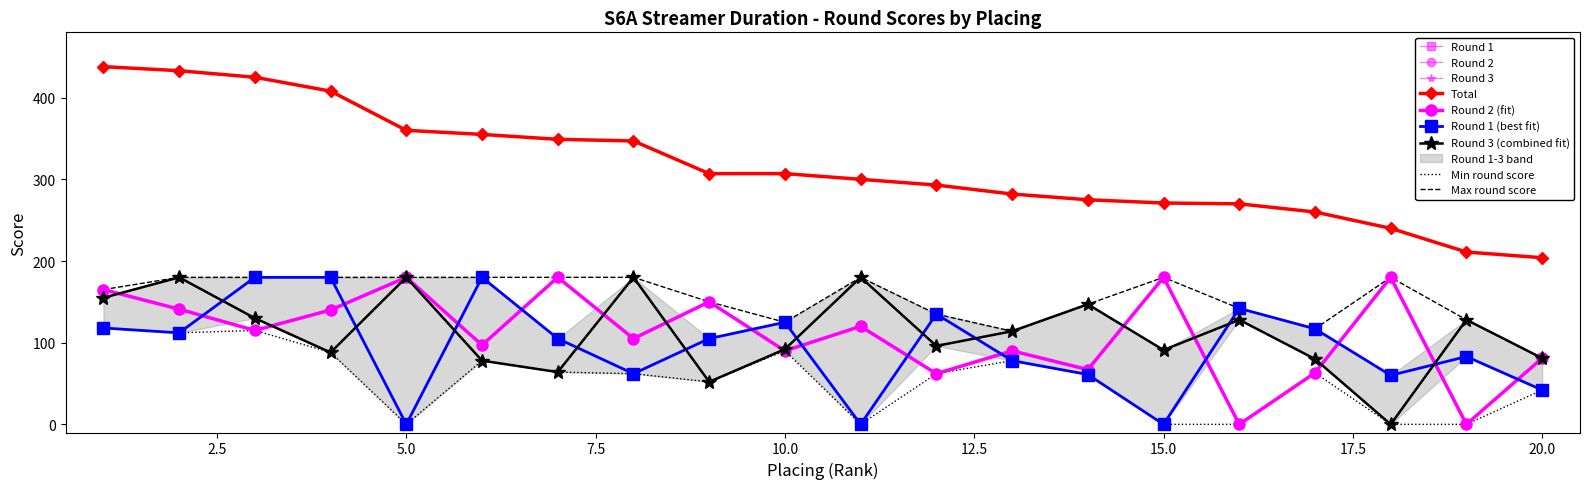

Which series has the largest range (max minus min)?

Total